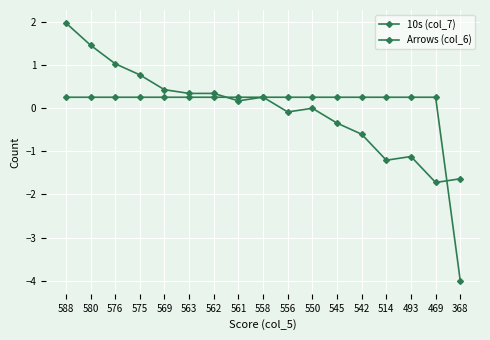

What is the maximum value shown in the chart?

2.0